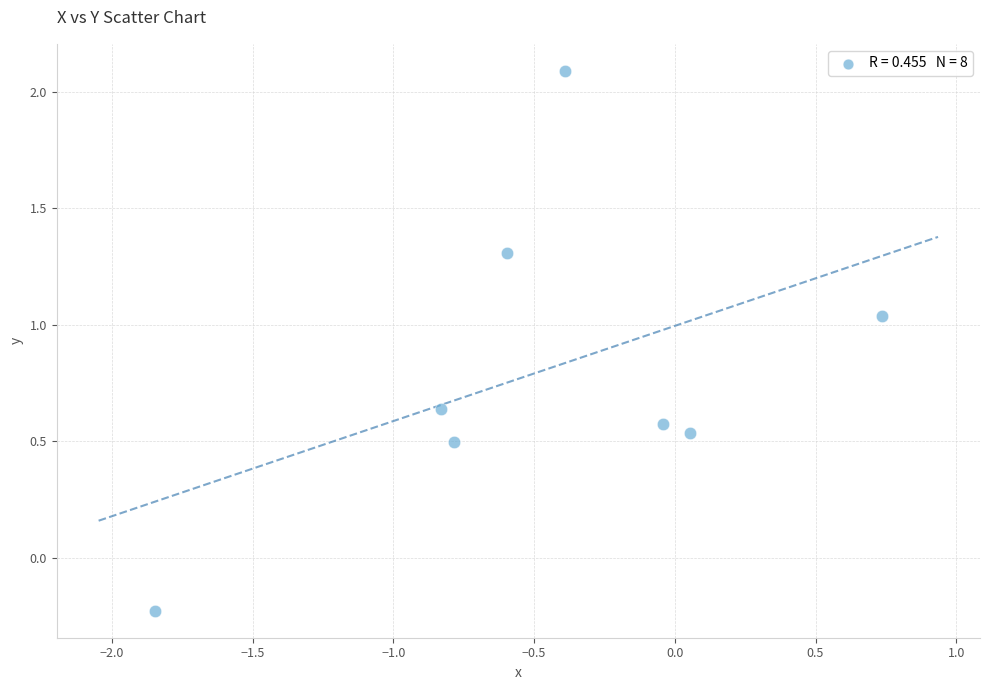

What is the range of X values (max minus min)?

2.6